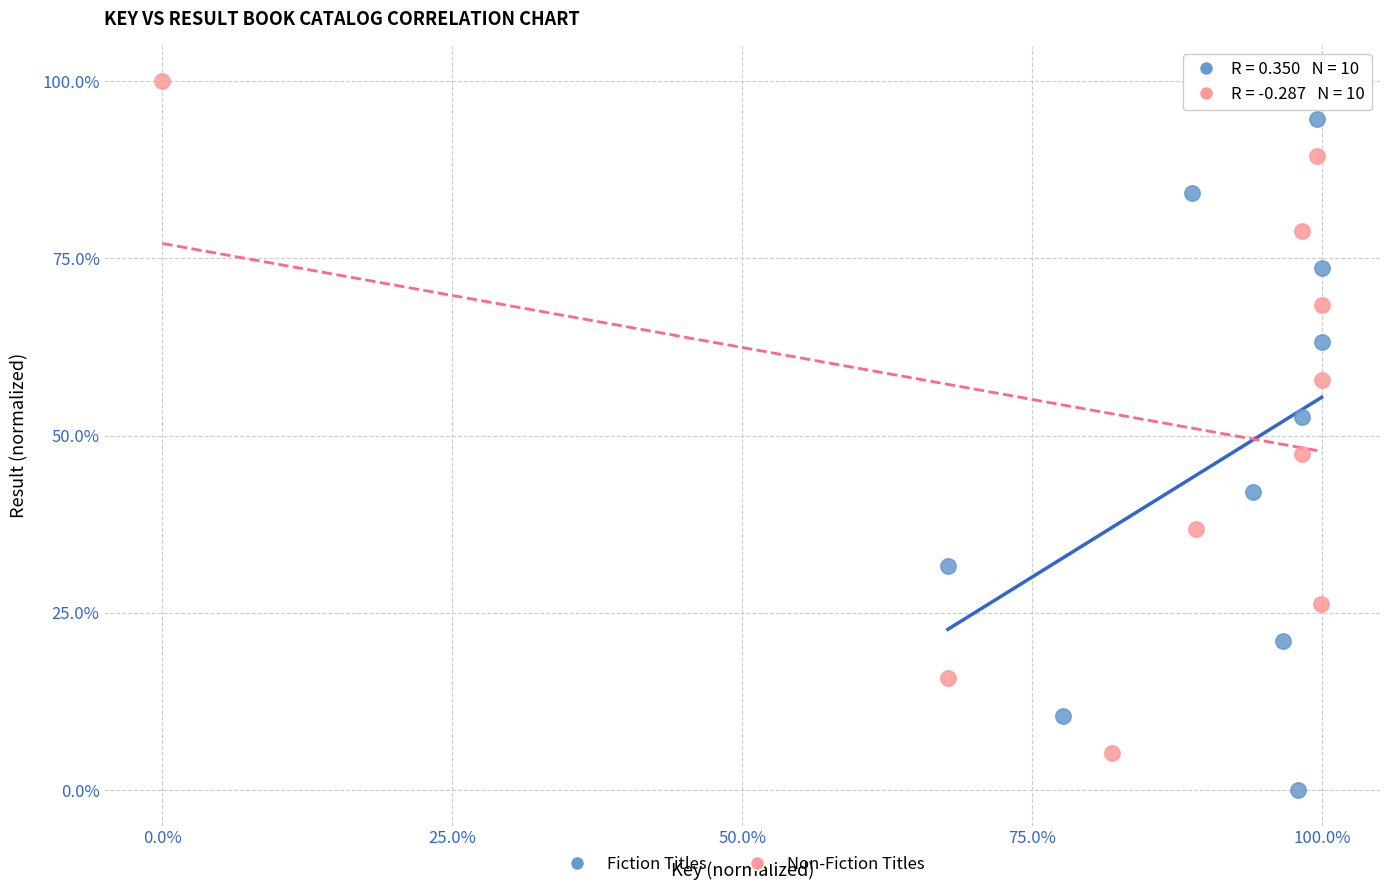

Which series contains the lowest Y value?

Fiction Titles